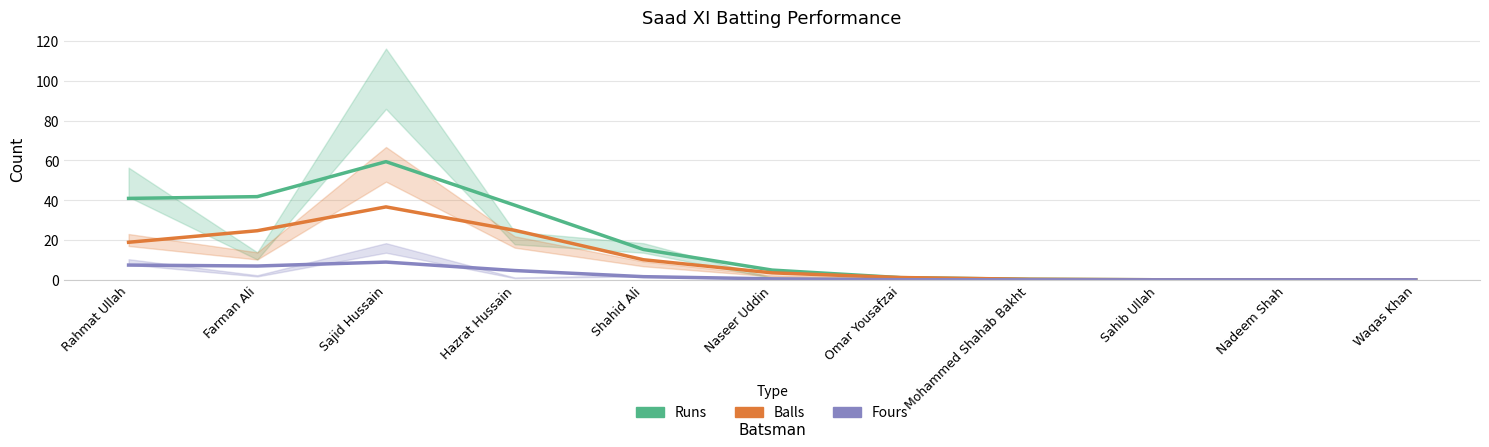

What is the value of the Balls point at the 8th from the left?

0.3